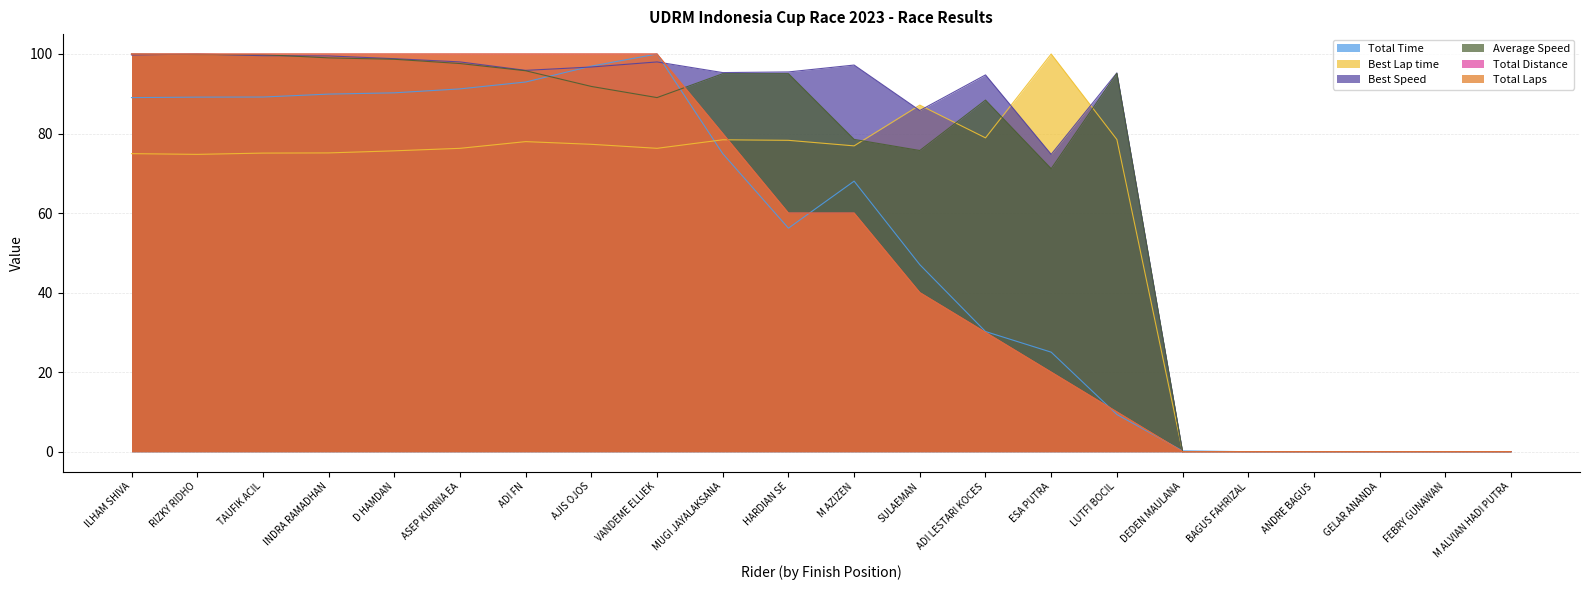

At M ALVIAN HADI PUTRA, list the series in order from largest to smallest.

Total Time, Best Lap time, Best Speed, Average Speed, Total Distance, Total Laps